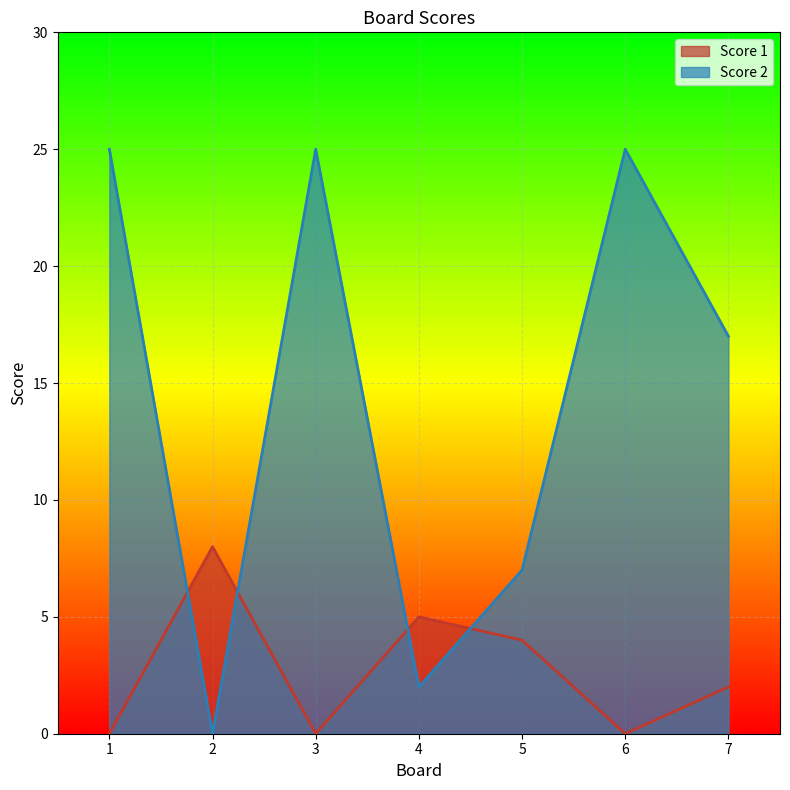

How many data points does each series have?

7